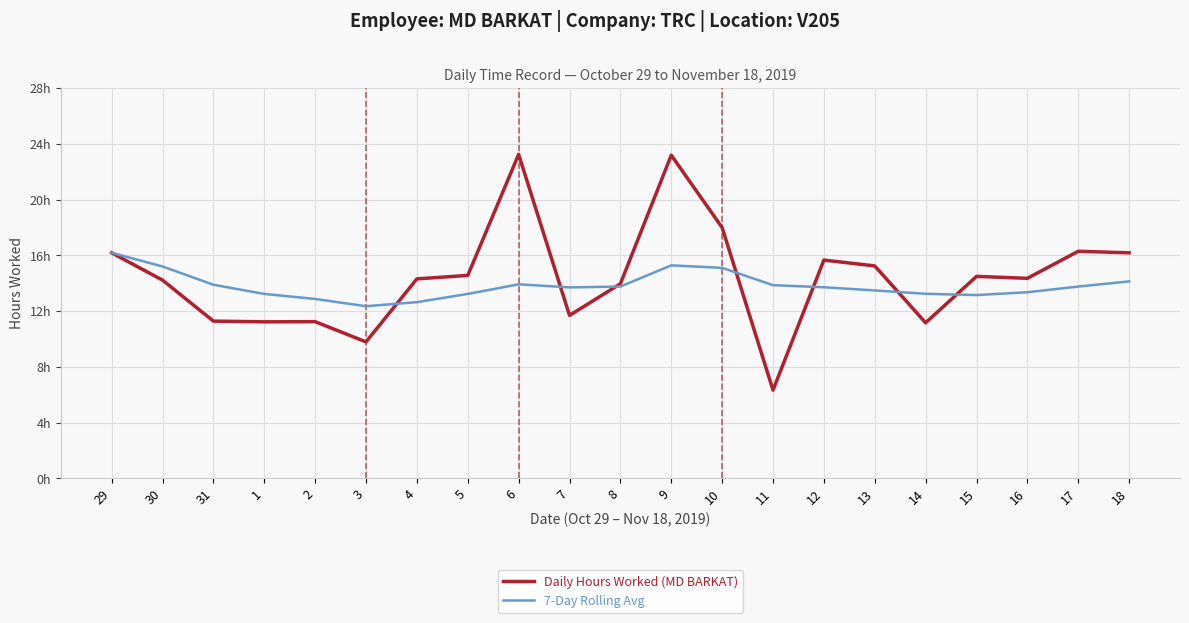

What is the label of the 3rd point from the left?

31